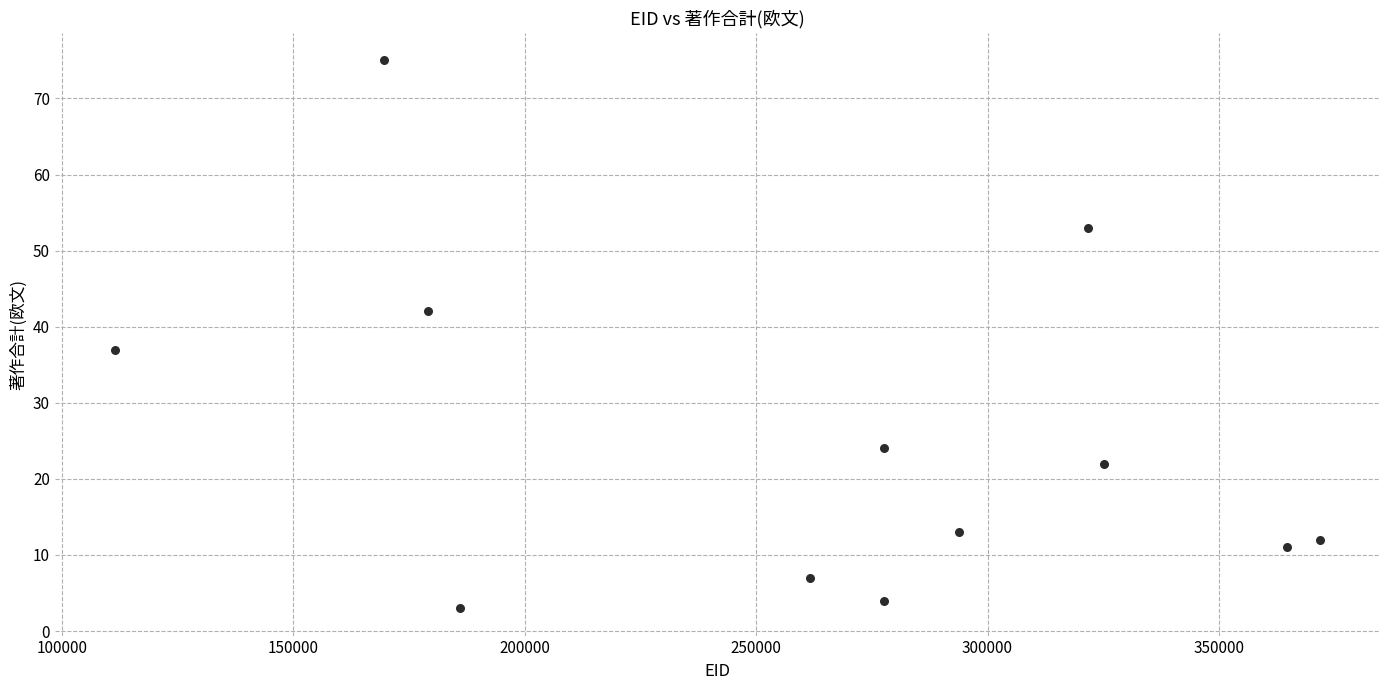

What is the average Y value?

25